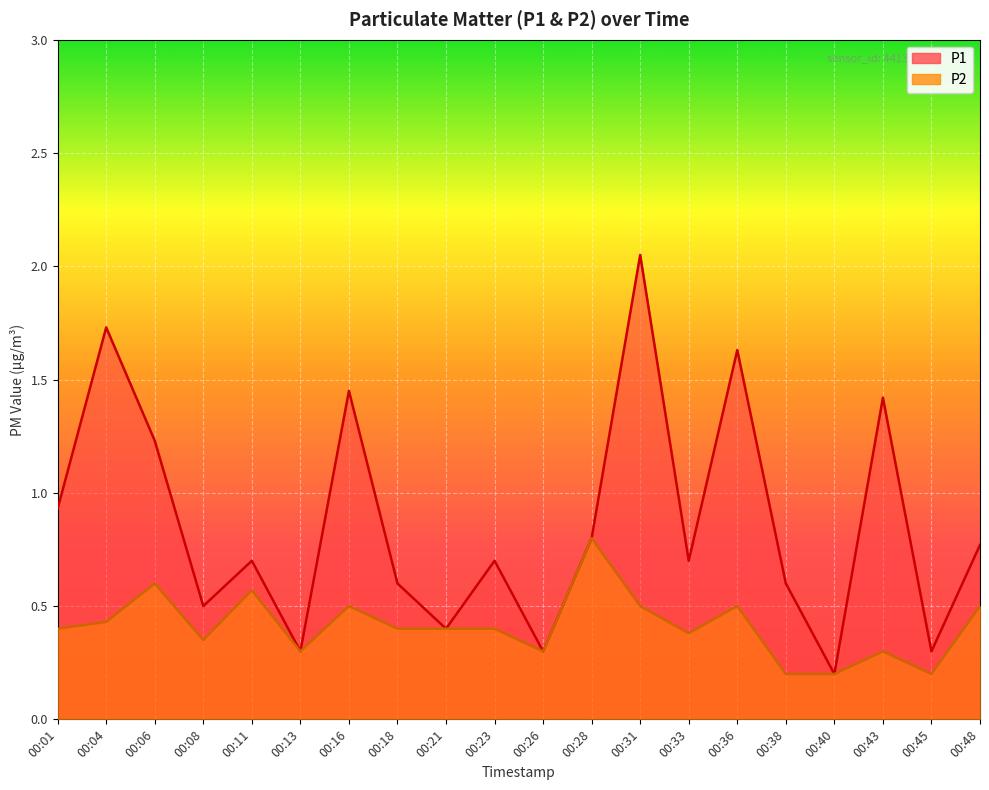

At which category does P1 reach its first local peak?

00:04